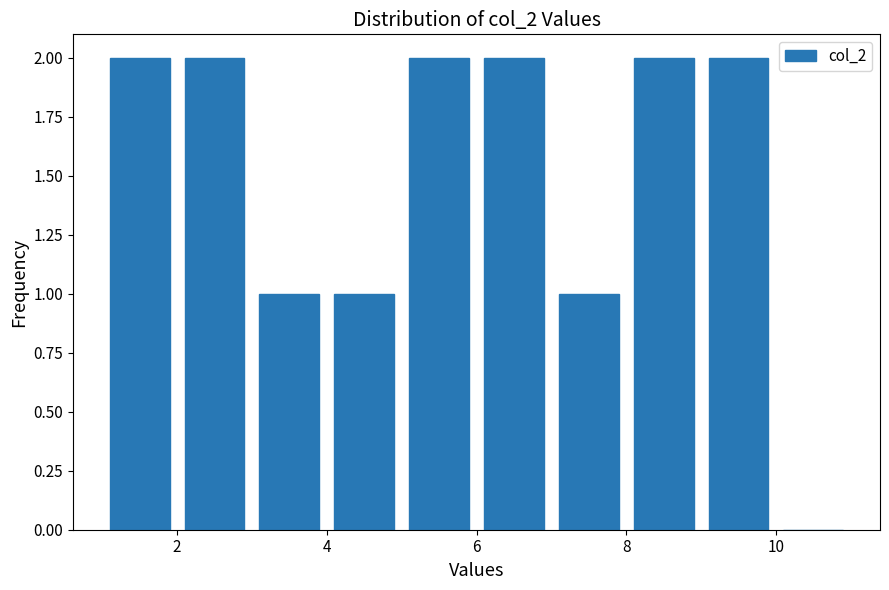

Reading left to right, transcribe this chart: for each bar, give the range it covers on the x-axis and its height. The values are not printed on the chart, so give them approximately, as read against the axis.

1 to 2: 2
2 to 3: 2
3 to 4: 1
4 to 5: 1
5 to 6: 2
6 to 7: 2
7 to 8: 1
8 to 9: 2
9 to 10: 2
10 to 11: 0